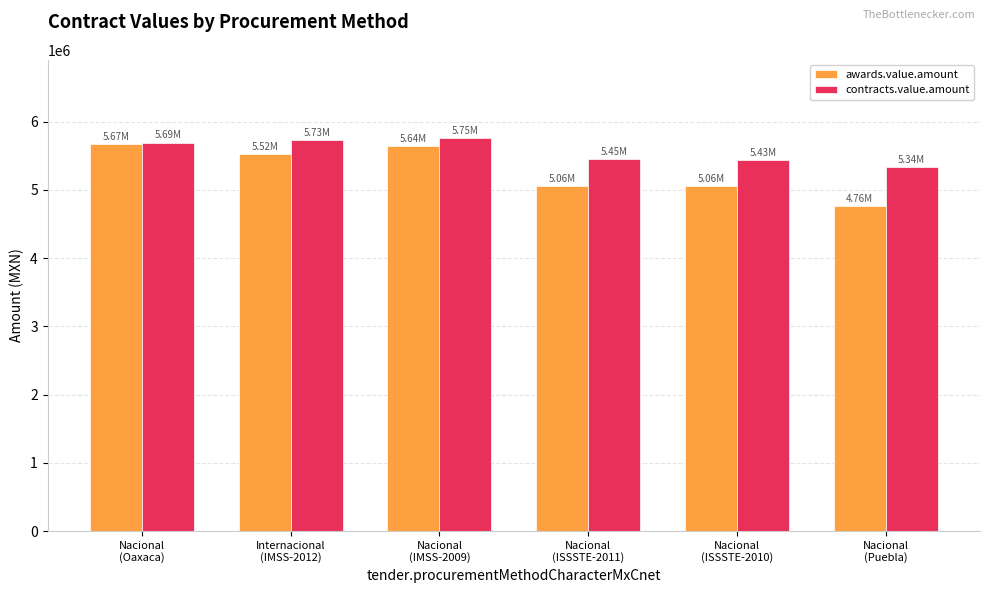

Is it true that awards.value.amount equals 5637029.3 at Nacional
(IMSS-2009)?

True